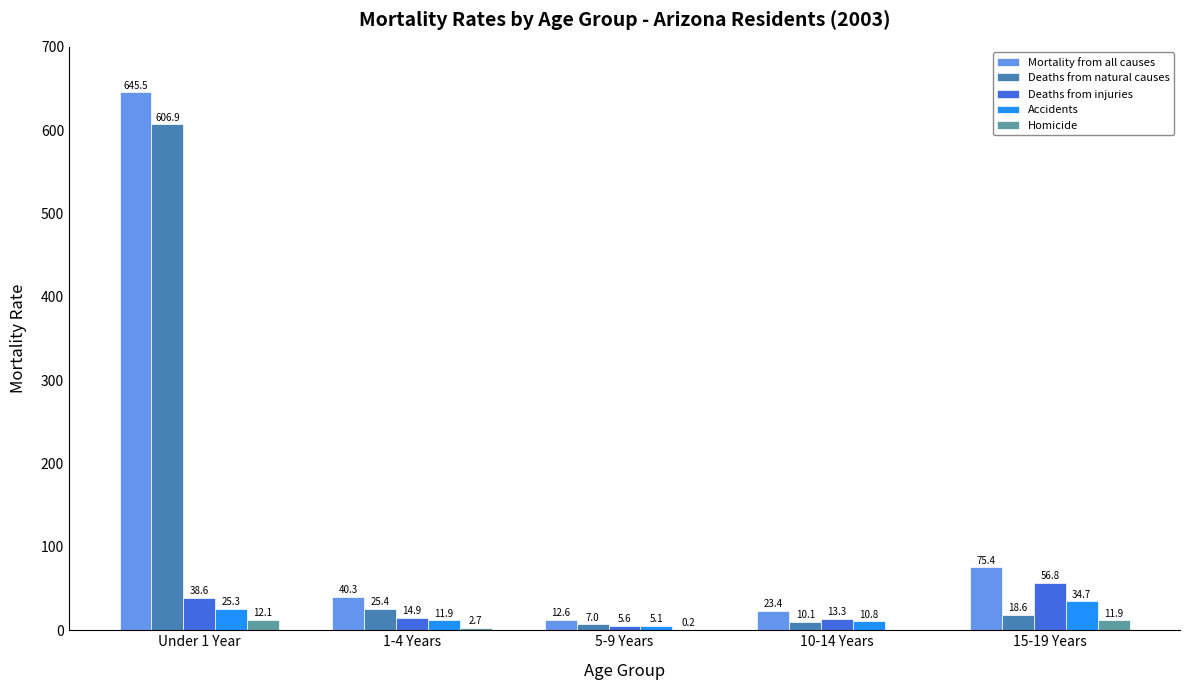

Reading left to right, extract all data points from this chart.

Mortality from all causes: 645.5	40.3	12.6	23.4	75.4
Deaths from natural causes: 606.9	25.4	7.0	10.1	18.6
Deaths from injuries: 38.6	14.9	5.6	13.3	56.8
Accidents: 25.3	11.9	5.1	10.8	34.7
Homicide: 12.1	2.7	0.2	0.0	11.9